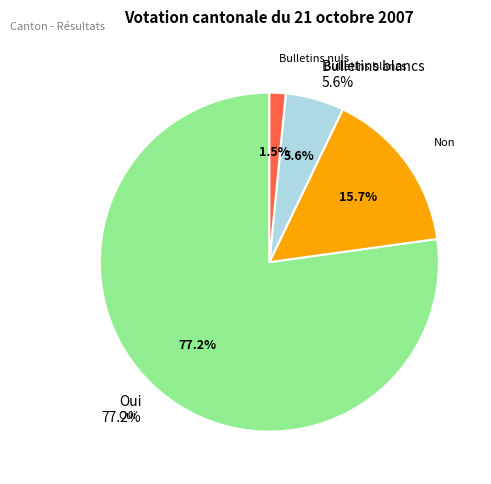

Is Oui the majority of the pie?

Yes